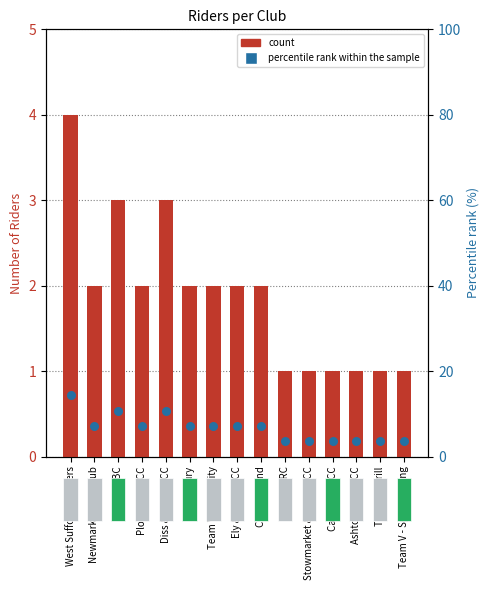

What is the total value across all series at Ashtons Legal CC?

4.6